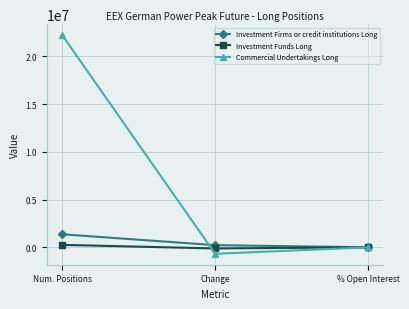

Rank the series by their maximum value, from highest to lowest.

Commercial Undertakings Long, Investment Firms or credit institutions Long, Investment Funds Long